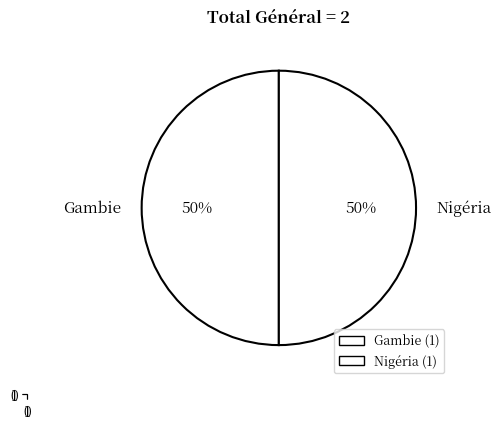

How many slices are in this pie chart?

2